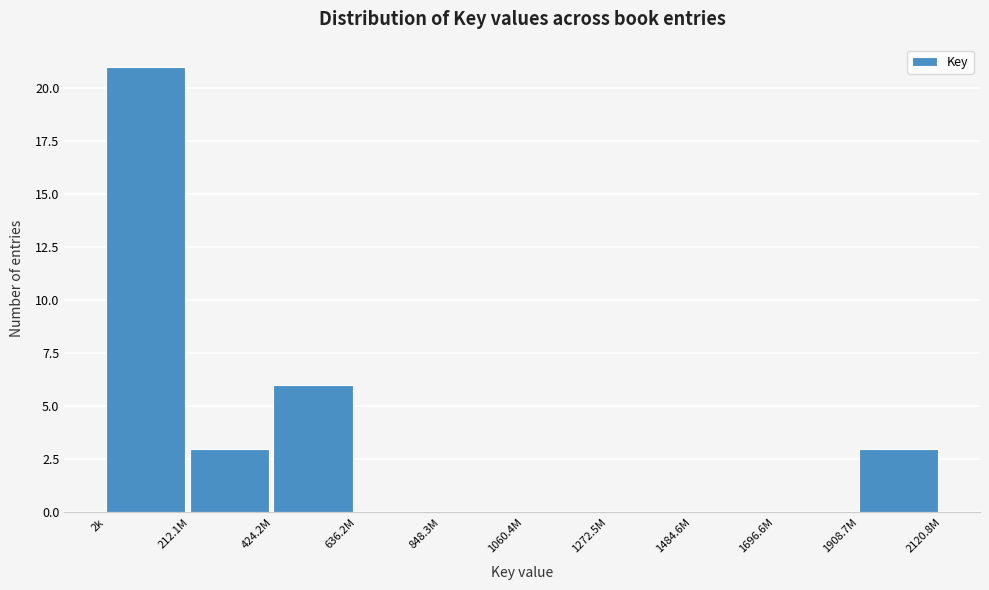

Reading right to left, transcribe all the data shown in this chart.

1908.7M=3	1696.6M=0	1484.6M=0	1272.5M=0	1060.4M=0	848.3M=0	636.2M=0	424.2M=6	212.1M=3	2k=21